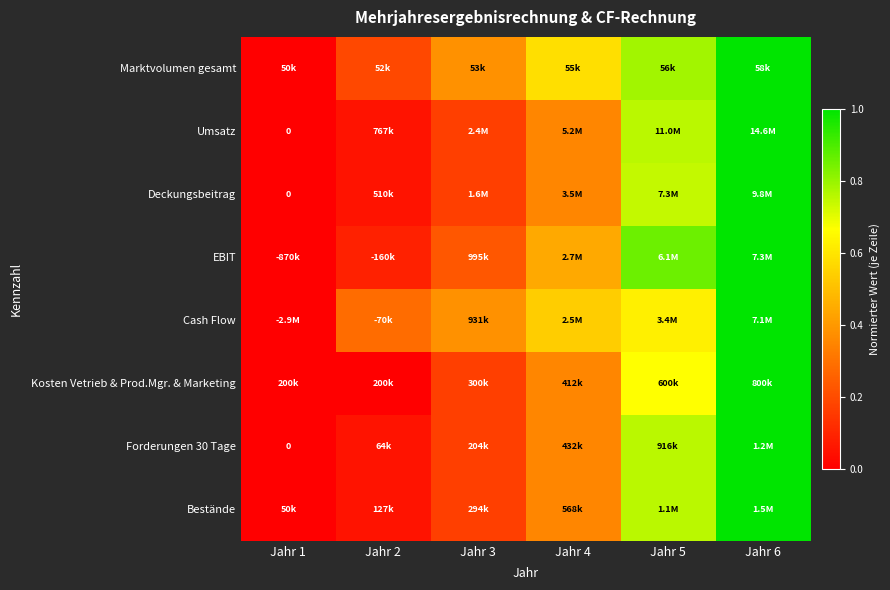

At which category is the sum across all series the highest?

Jahr 6